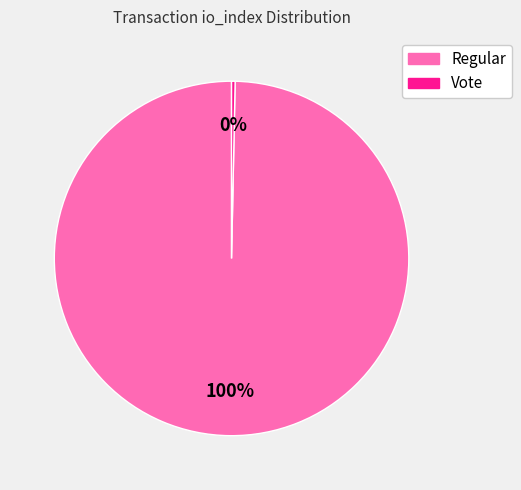

To the nearest percent, what is the average slice percentage?

50%